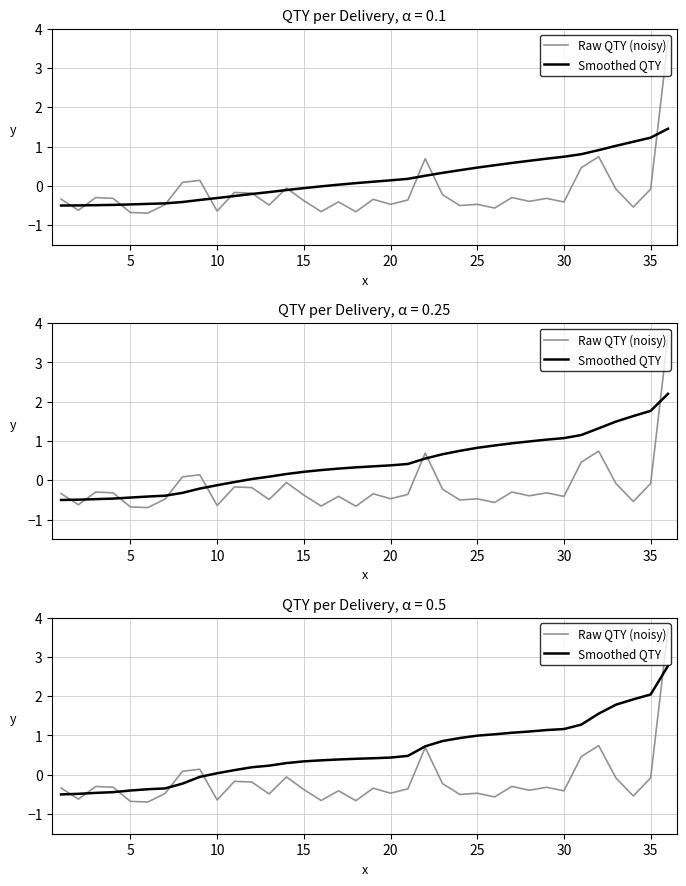

Which series has the largest range (max minus min)?

Raw QTY (noisy)